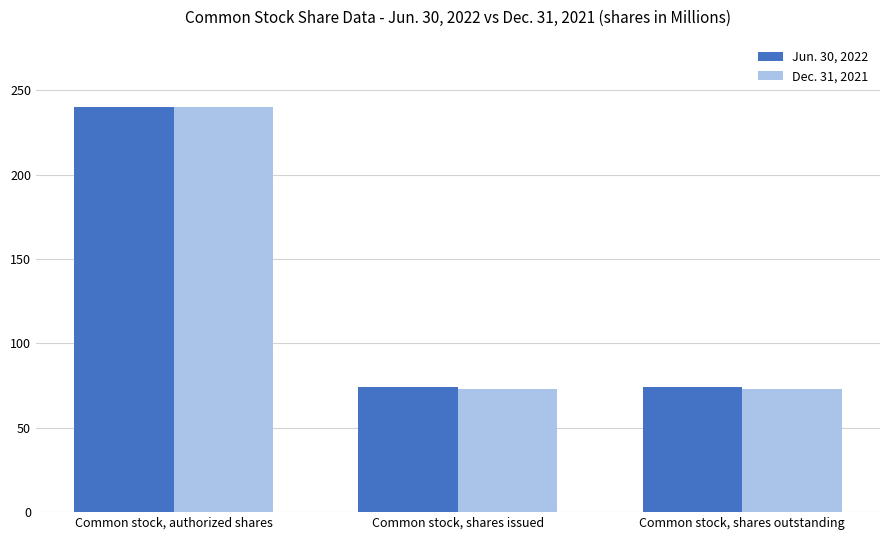

Which series has the widest spread of values?

Dec. 31, 2021